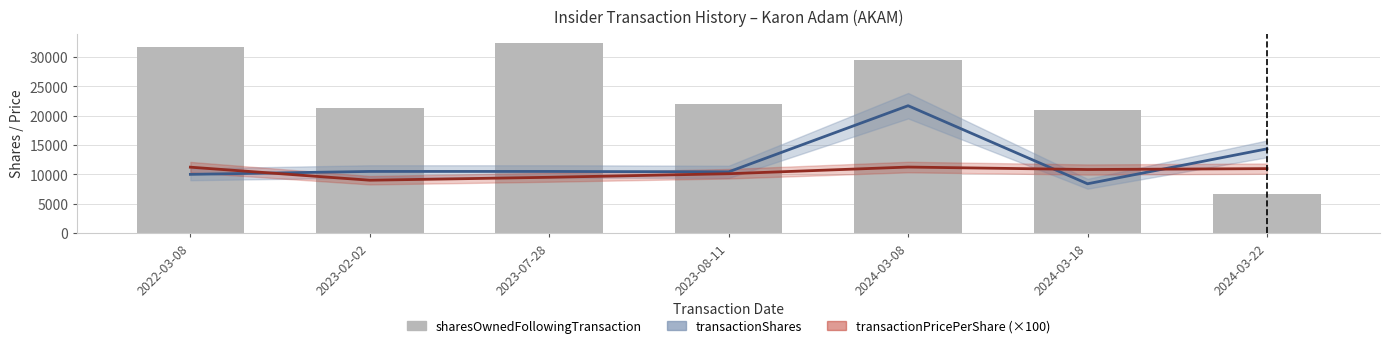

The sharesOwnedFollowingTransaction series shows 6697 at 2024-03-22. True or false?

True